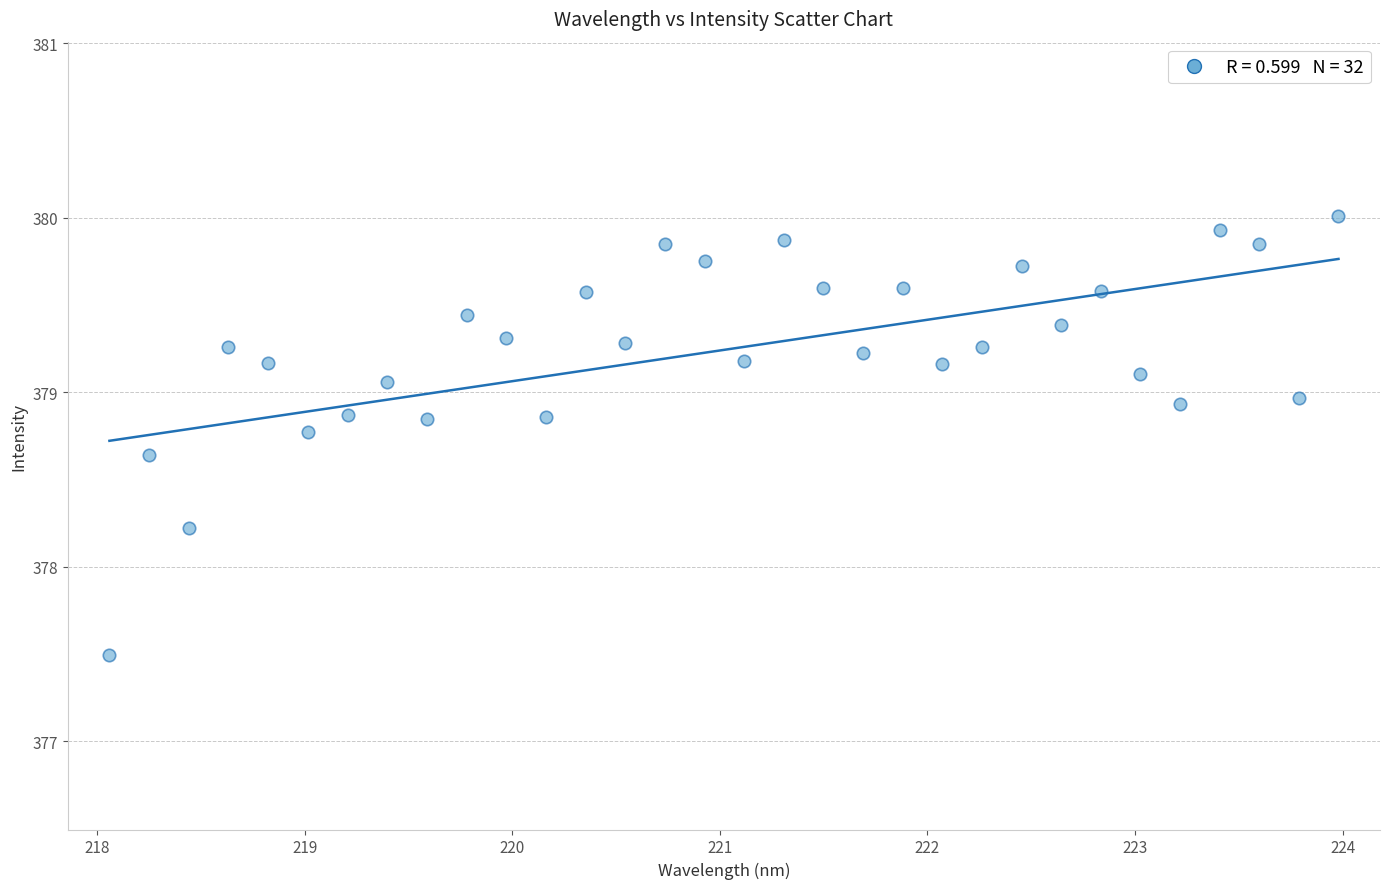

What Y value in the scatter plot is closest to 378?

378.2